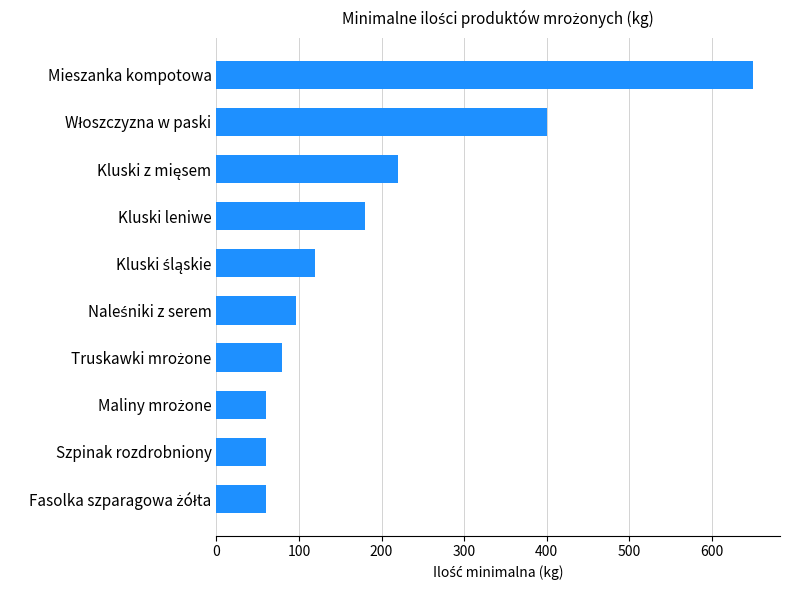

What is the smallest value displayed?

60